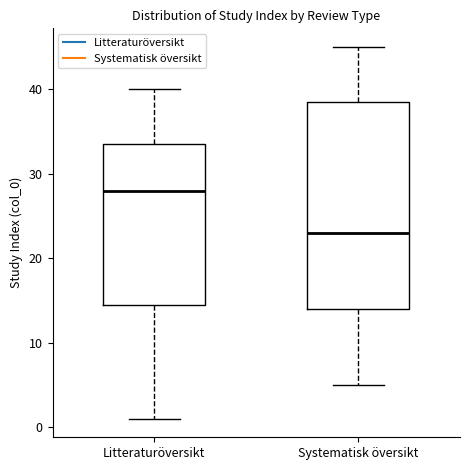

Which box has the lowest median line?

Systematisk översikt